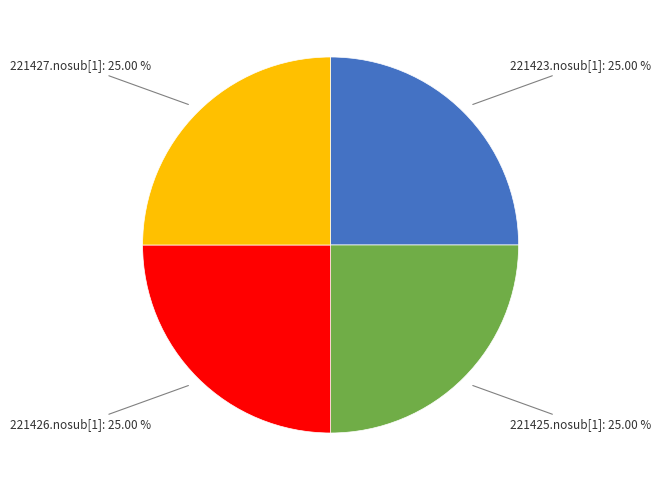

Is there any slice that represents more than half of the pie?

No